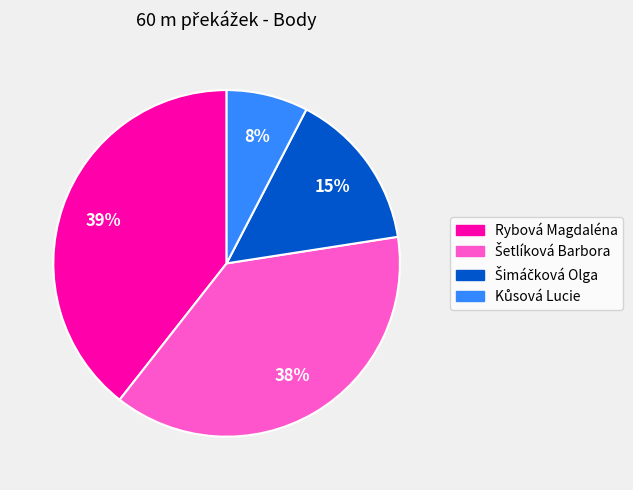

To the nearest percent, what is the average slice percentage?

25%